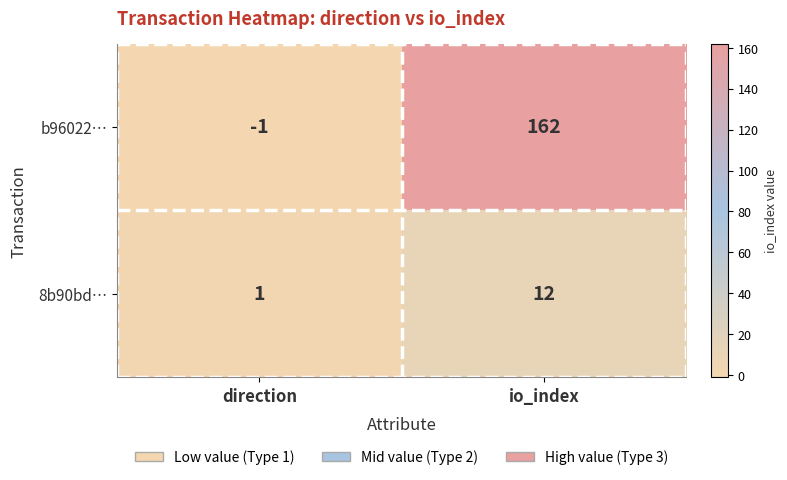

Is it true that b96022… equals -1 at direction?

True